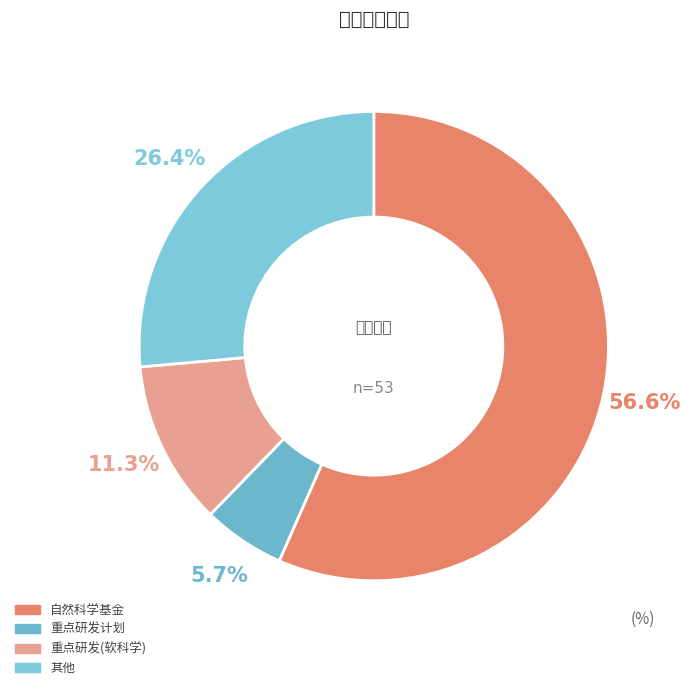

To the nearest percent, what is the average slice percentage?

25%